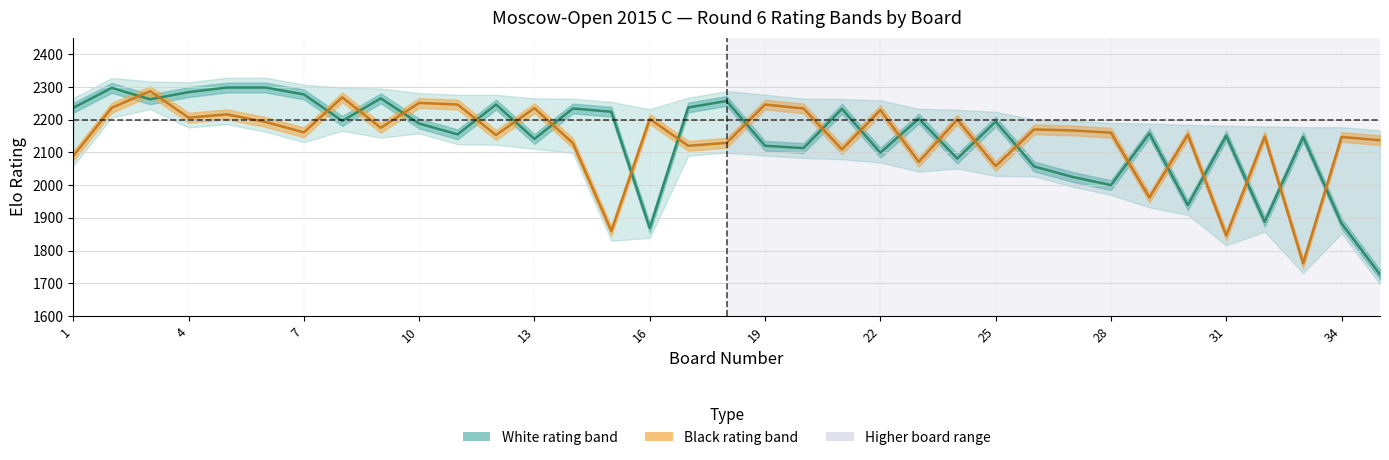

Which series has the widest spread of values?

White Elo